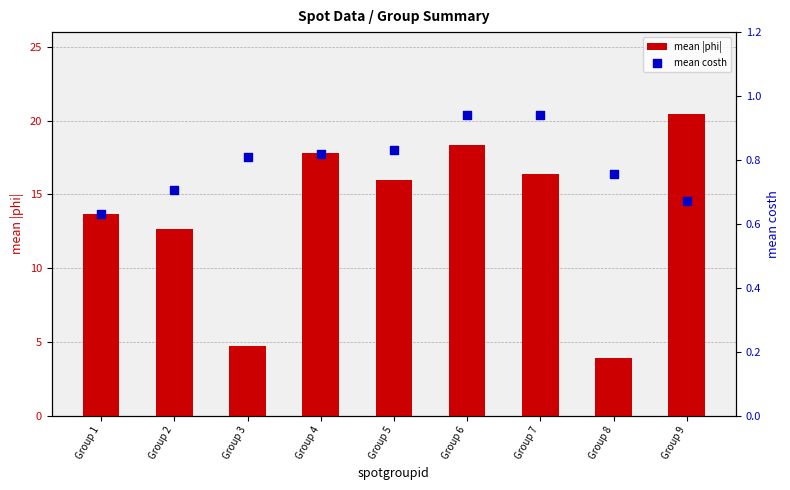

At how many categories does at least one series exceed 9?

7